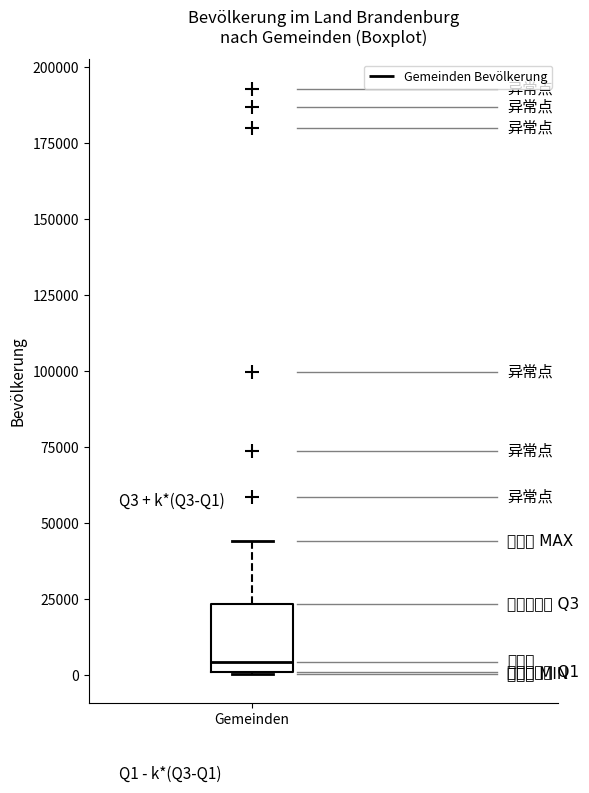

Where is the lower edge of the box for Gemeinden on the y-axis? The values are not printed on the chart, so give them approximately, as read against the axis.

0